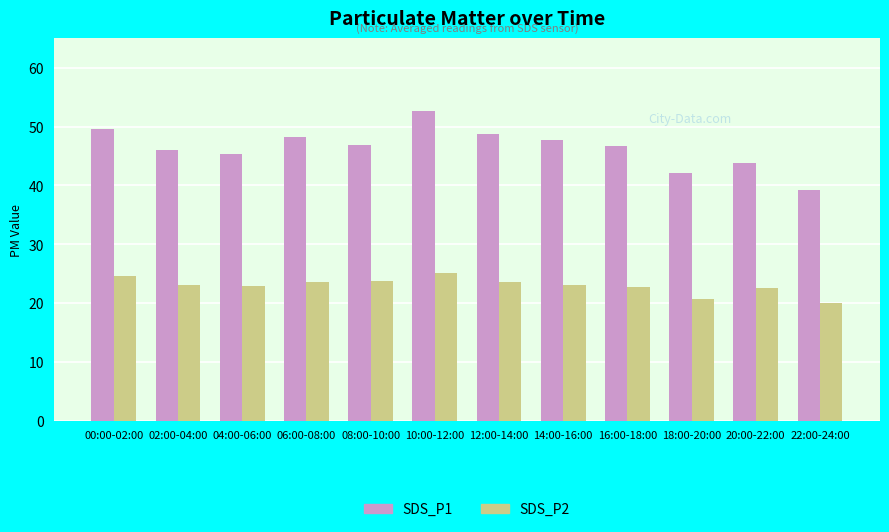

Which label corresponds to the largest value in the chart?

10:00-12:00